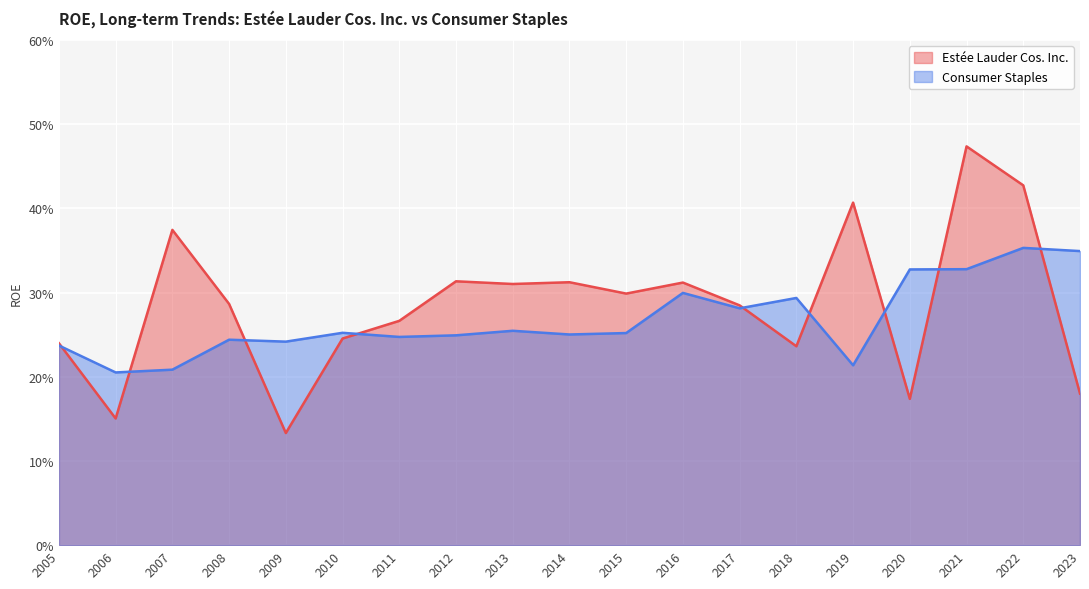

What are all the series names shown in the legend?

Estée Lauder Cos. Inc., Consumer Staples